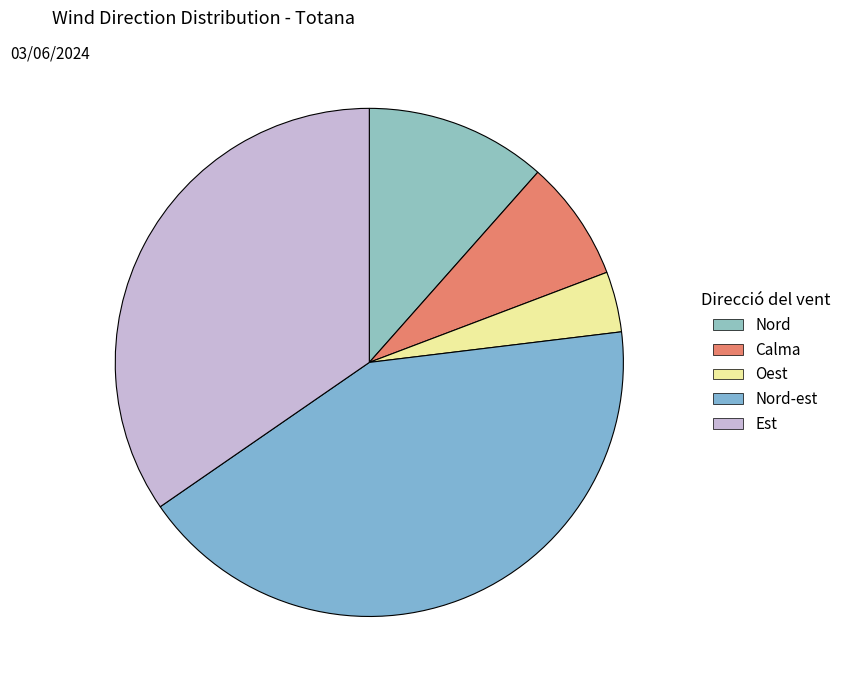

Which category has the biggest portion of the pie?

Nord-est